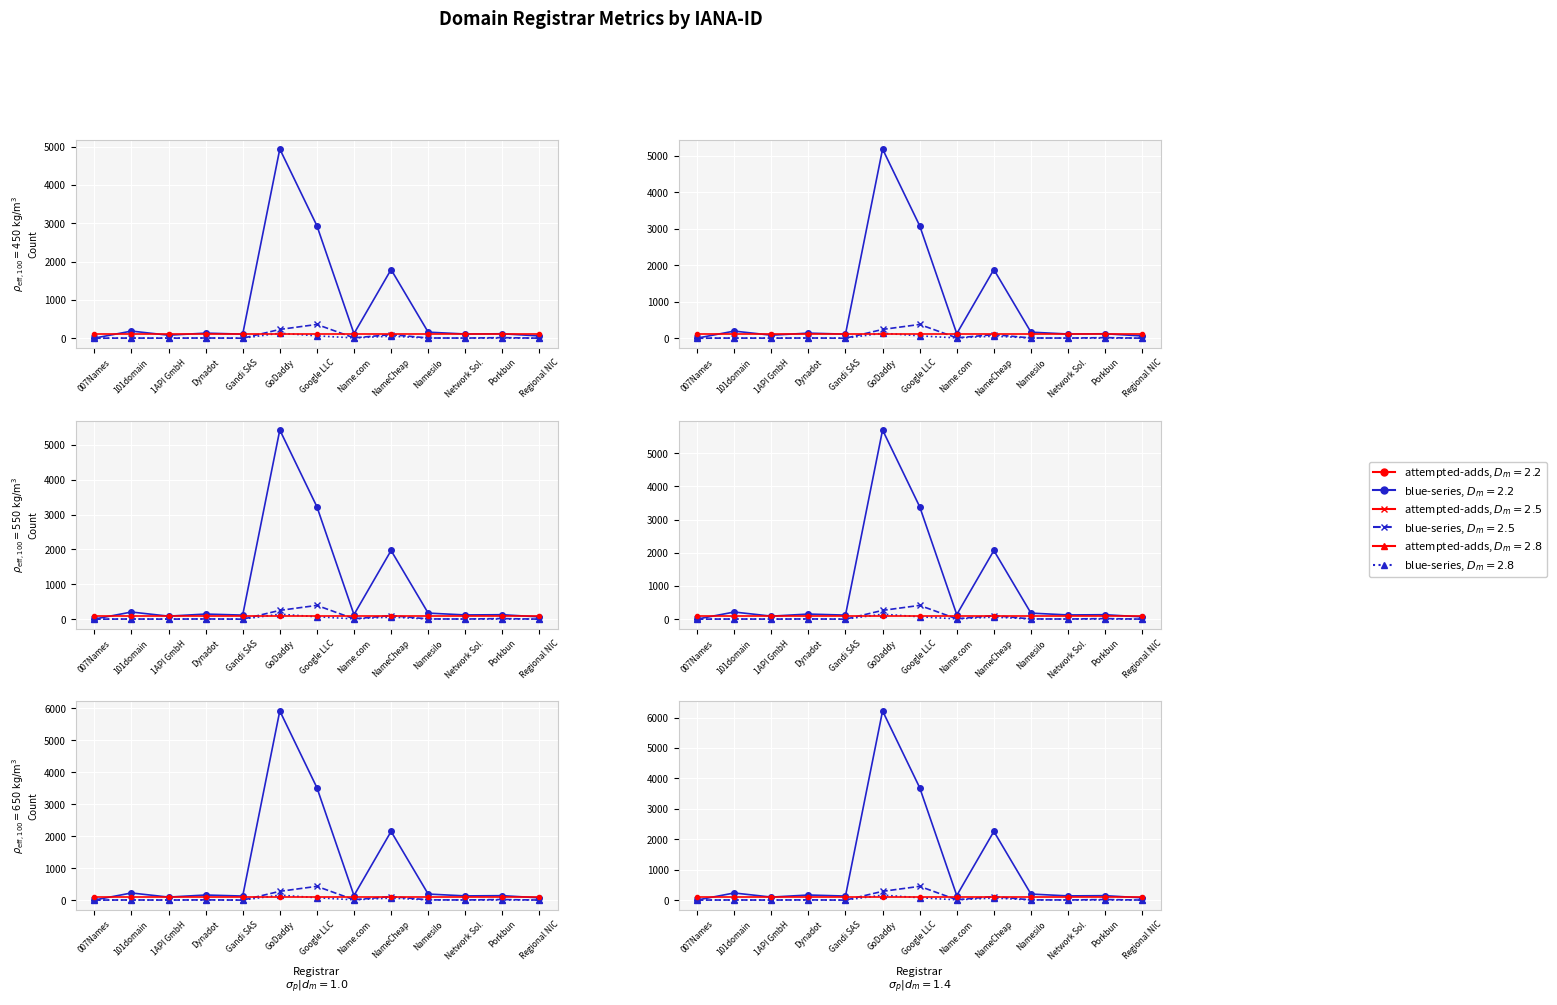

At which category does net-renews-1-yr reach its first local valley?

Gandi SAS